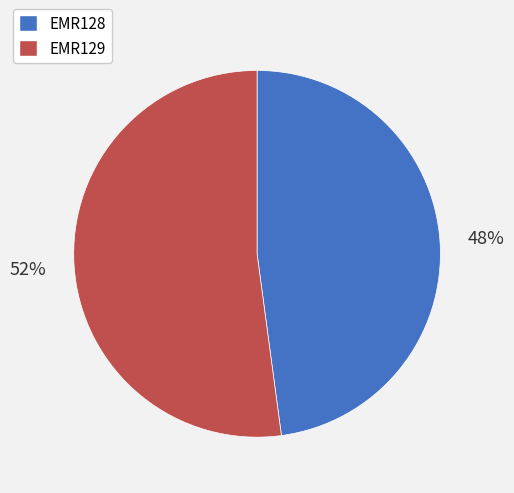

To the nearest percent, what is the difference between the largest and smallest slice percentages?

4%